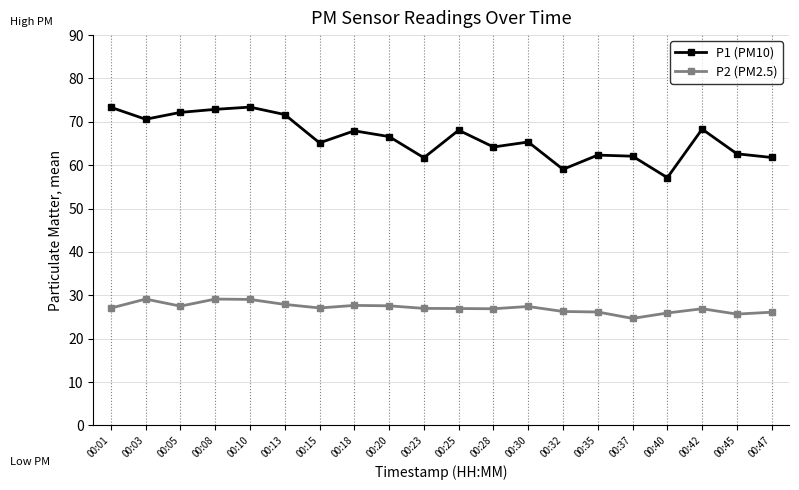

What is the sum of the P1 (PM10) values at 00:35 and 00:47?

124.1